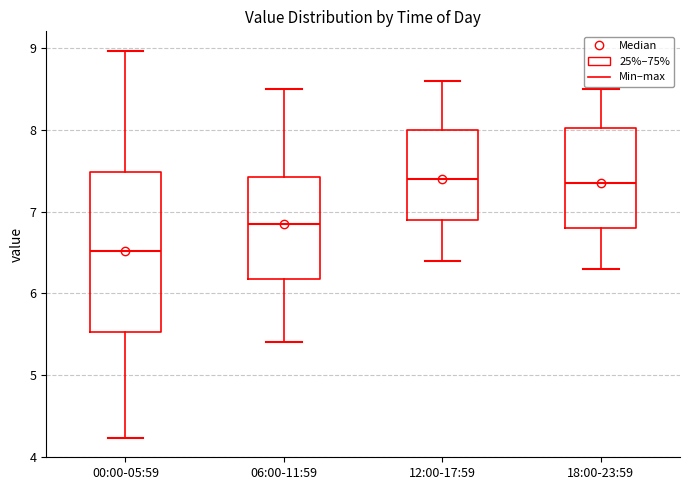

Where does the lower whisker of the box for 12:00-17:59 end on the y-axis? The values are not printed on the chart, so give them approximately, as read against the axis.

6.4